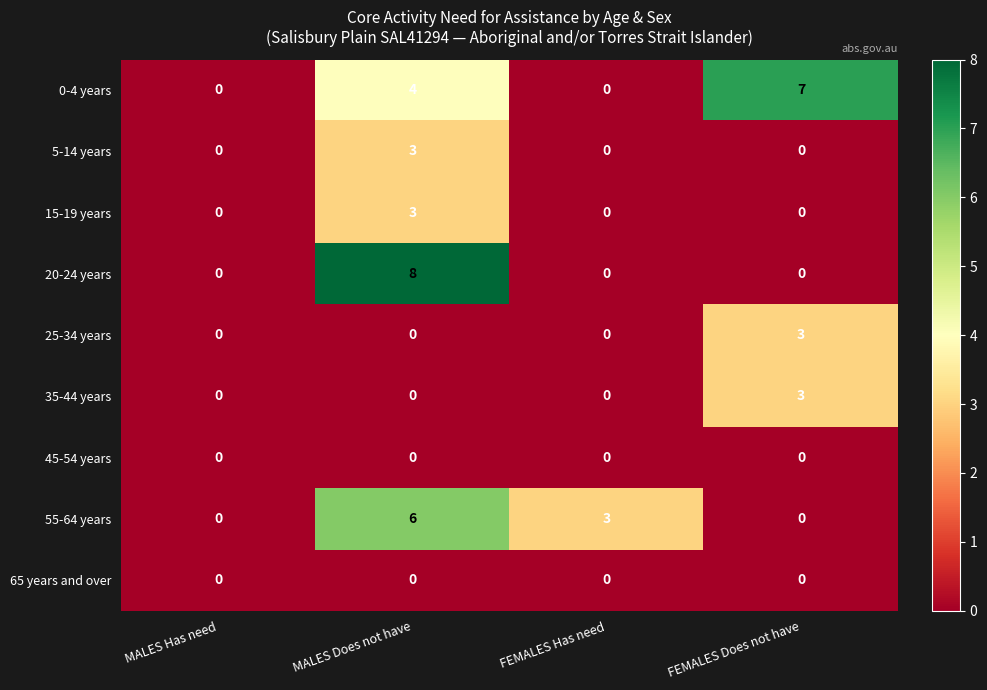

At how many categories does at least one series exceed 4?

2